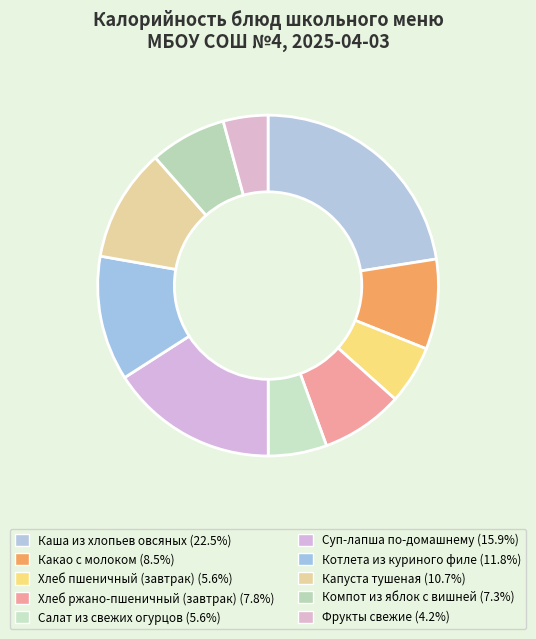

Which slice is the largest?

Каша из хлопьев овсяных